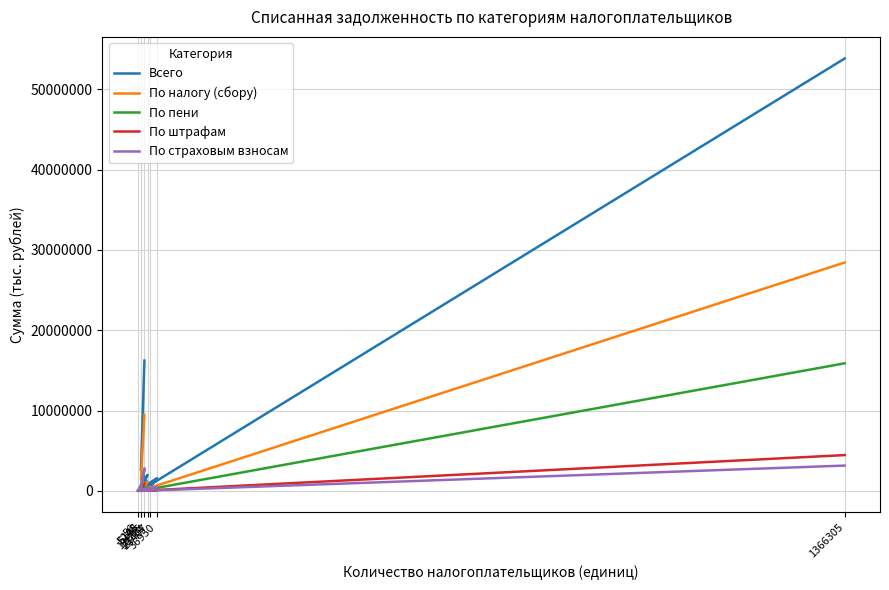

How many values in the По налогу (сбору) series exceed 1117635?

3